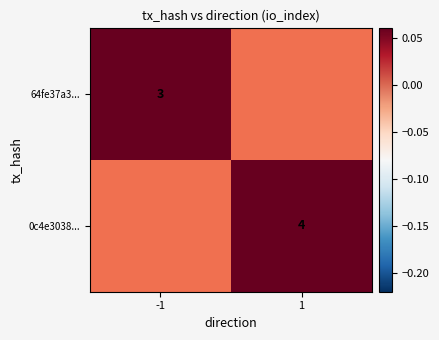

At how many categories does at least one series exceed 3?

1